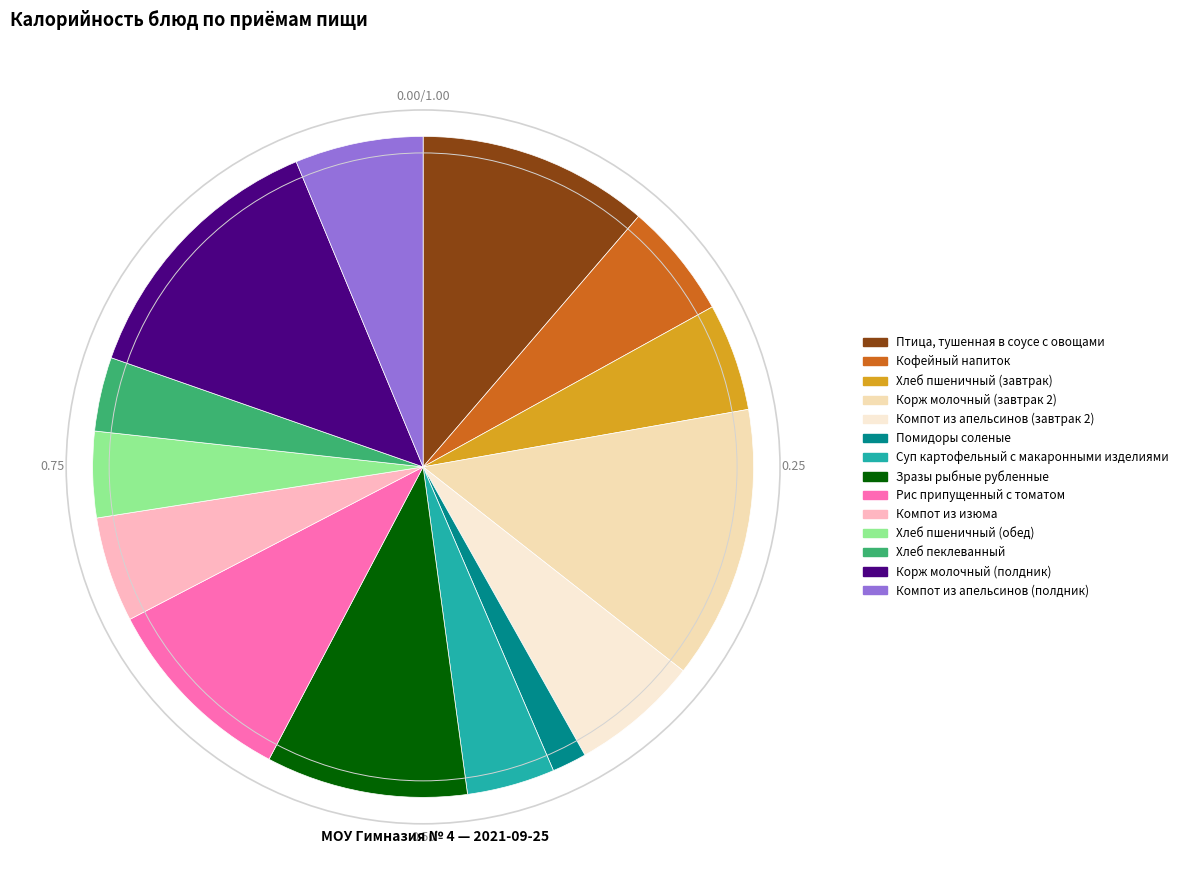

To the nearest percent, what portion does Суп картофельный с макаронными изделиями represent?

4%